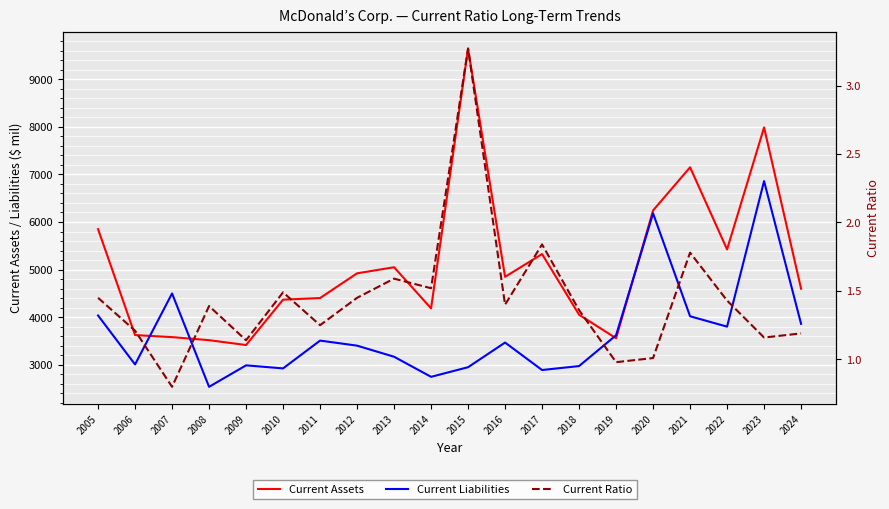

List the labels in order of Current Ratio value, smallest first.

2007, 2019, 2020, 2009, 2023, 2024, 2006, 2011, 2018, 2008, 2016, 2022, 2005, 2012, 2010, 2014, 2013, 2021, 2017, 2015